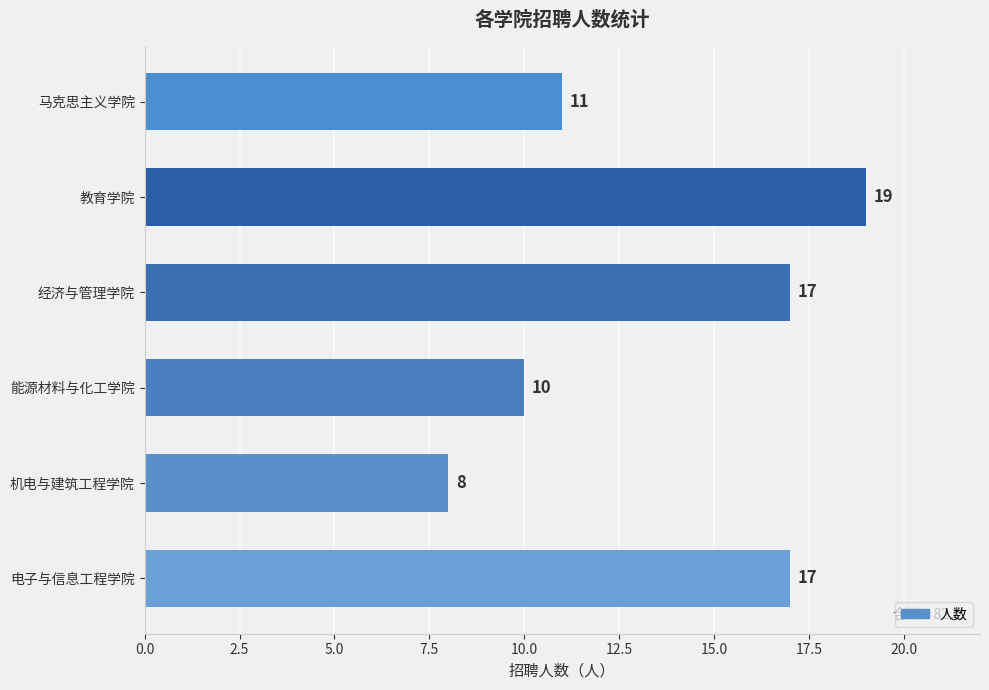

What is the difference between the maximum and minimum values?

11